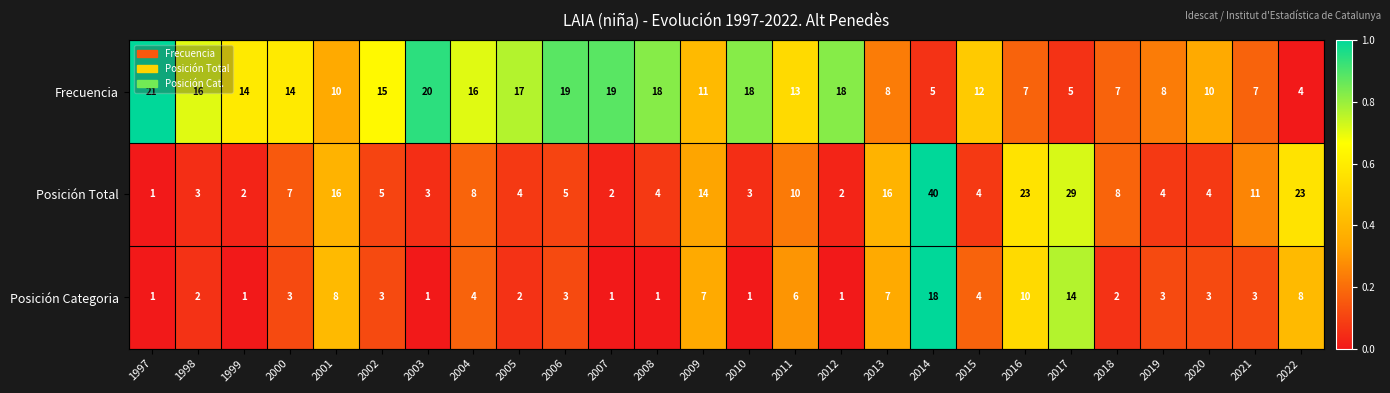

What is the spread (max minus min) of values at 2020?

7